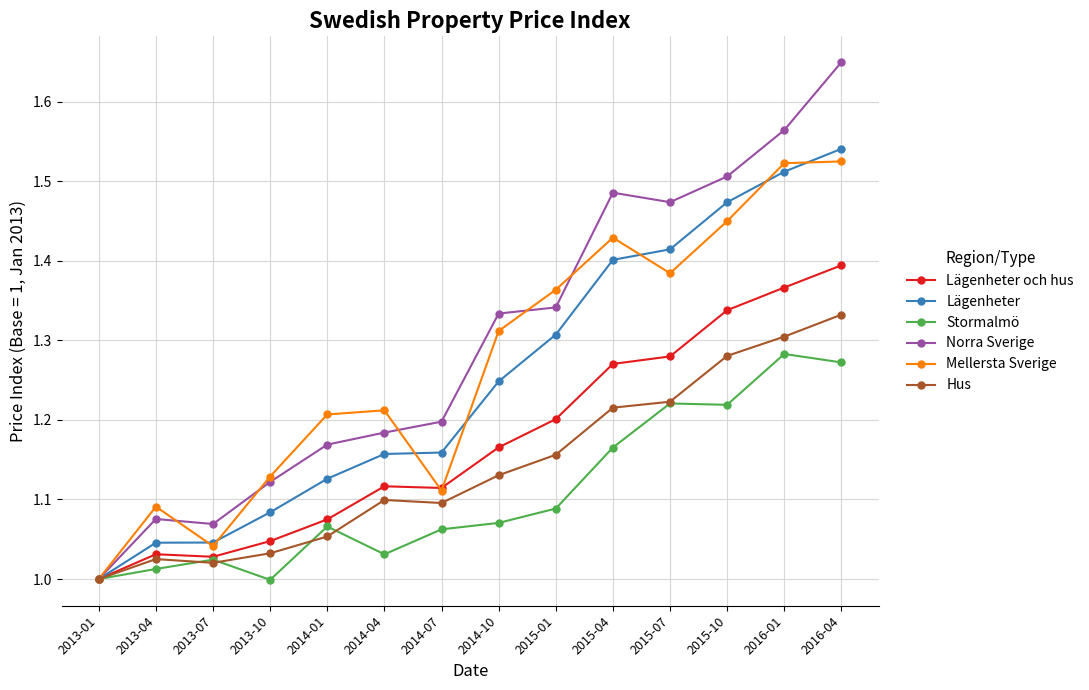

Is the value of Hus at 2014-01 greater than the value of Norra Sverige at 2013-10?

No